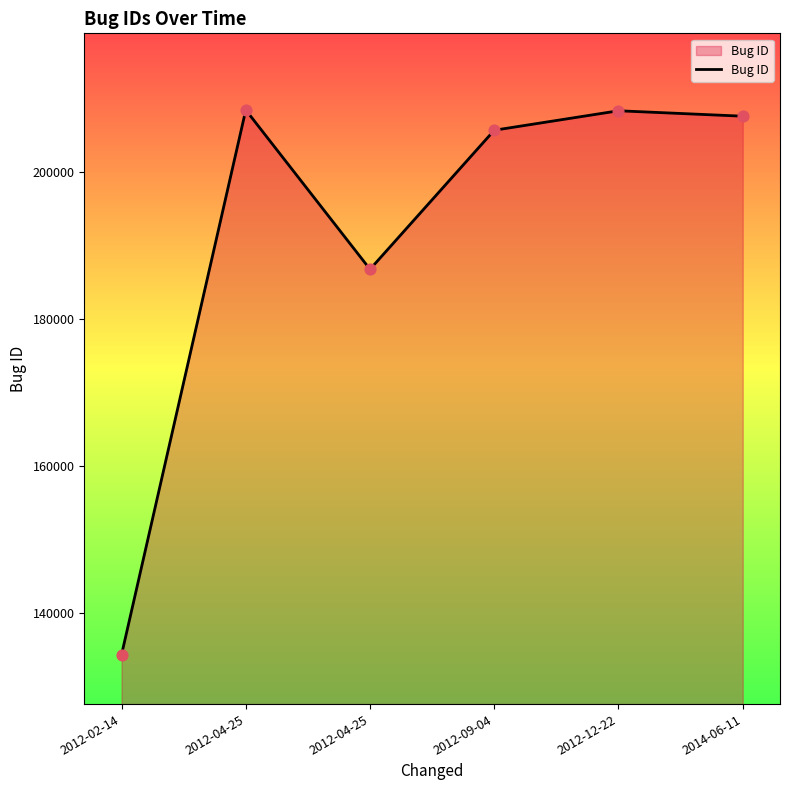

What is the change in value from 2012-04-25 to 2014-06-11?

-844